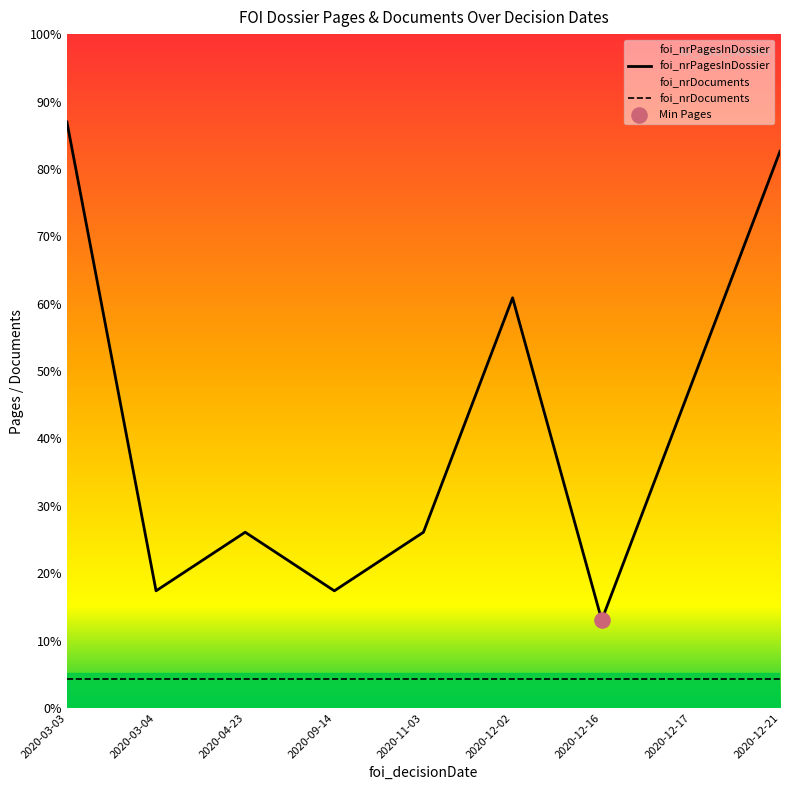

At how many categories does at least one series exceed 2?

9